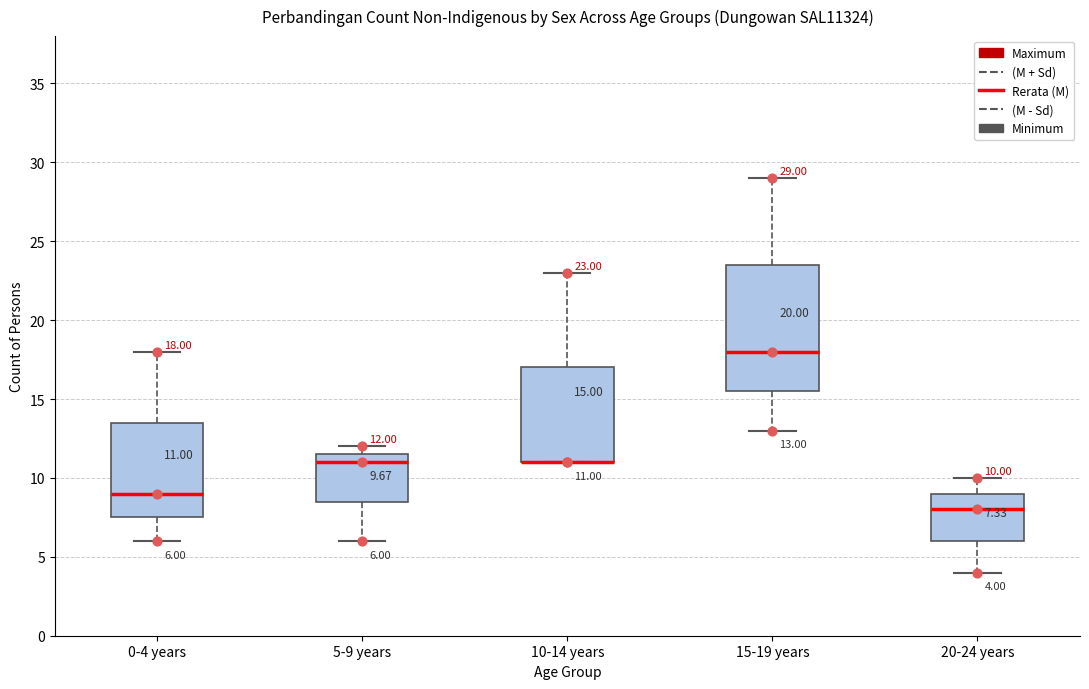

Comparing the boxes themselves (not the whiskers), which one is the tallest?

15-19 years